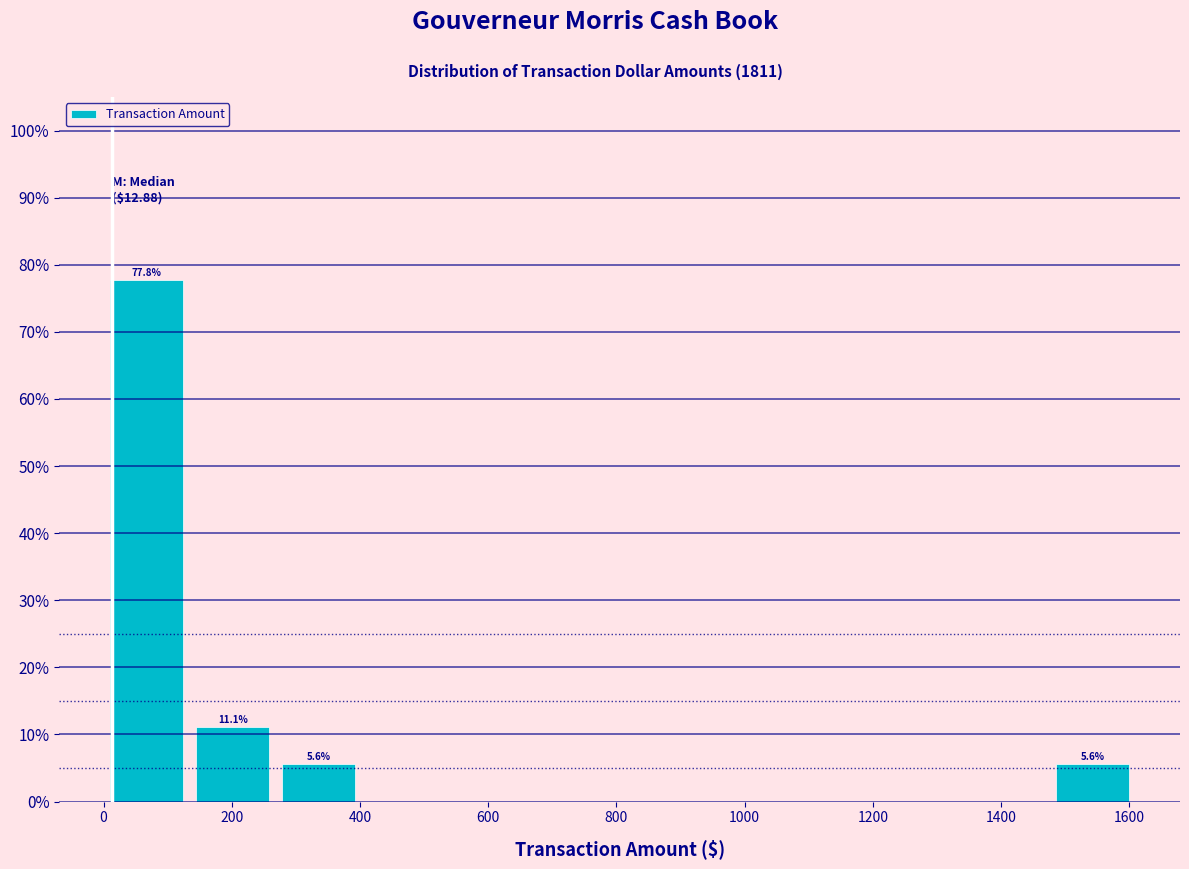

Over which range of the x-axis is the bar tallest?

0 to 140